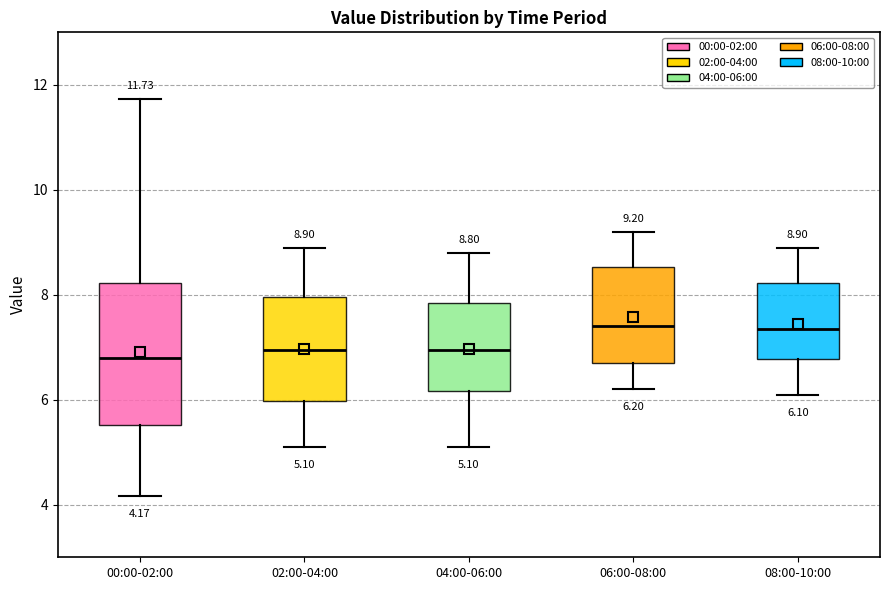

Which box is the tallest, from its lower edge to its upper edge?

00:00-02:00